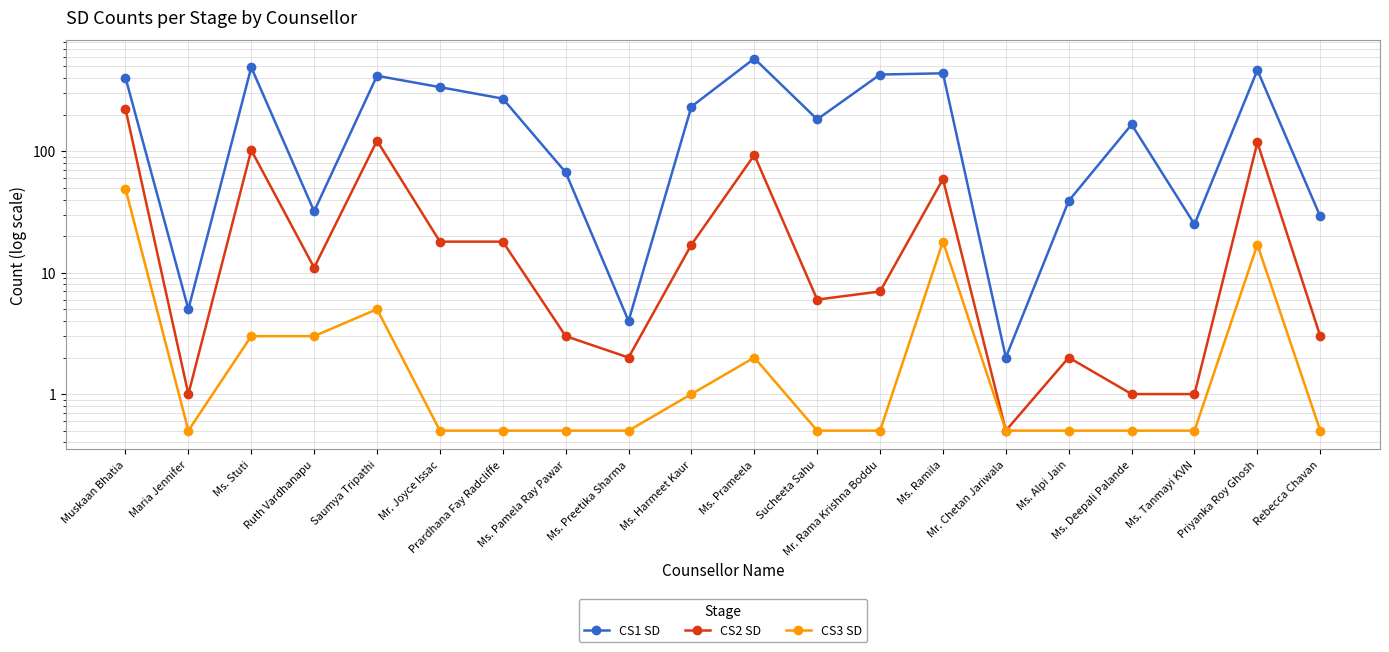

Which series has the largest total across all categories?

CS1 SD